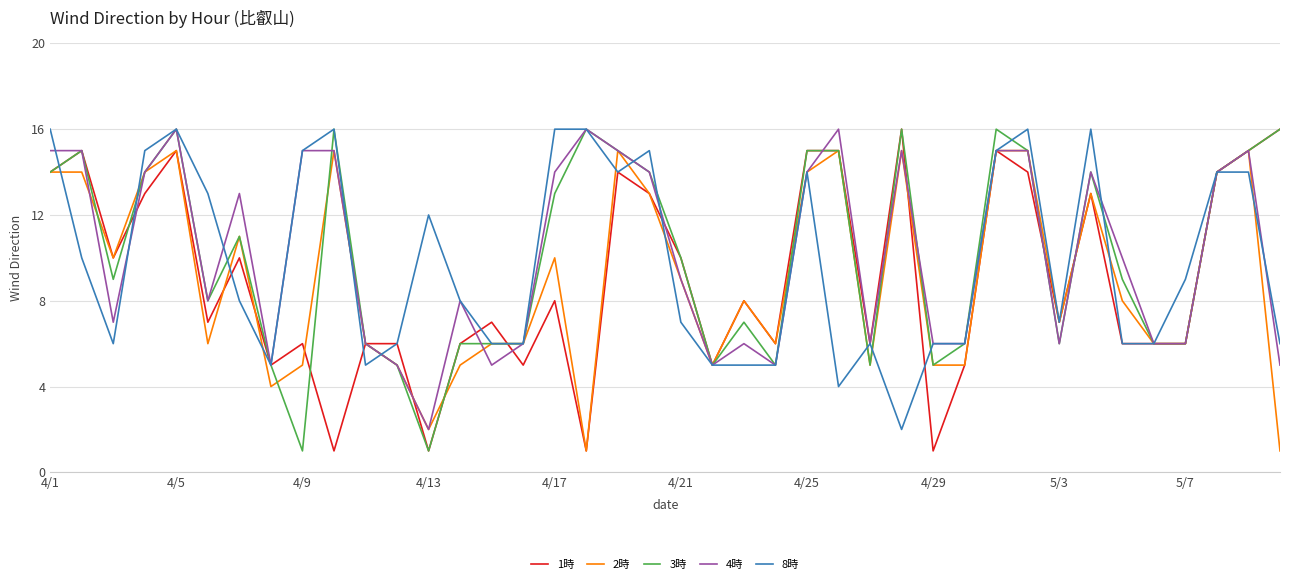

Does the chart have visible grid lines?

Yes